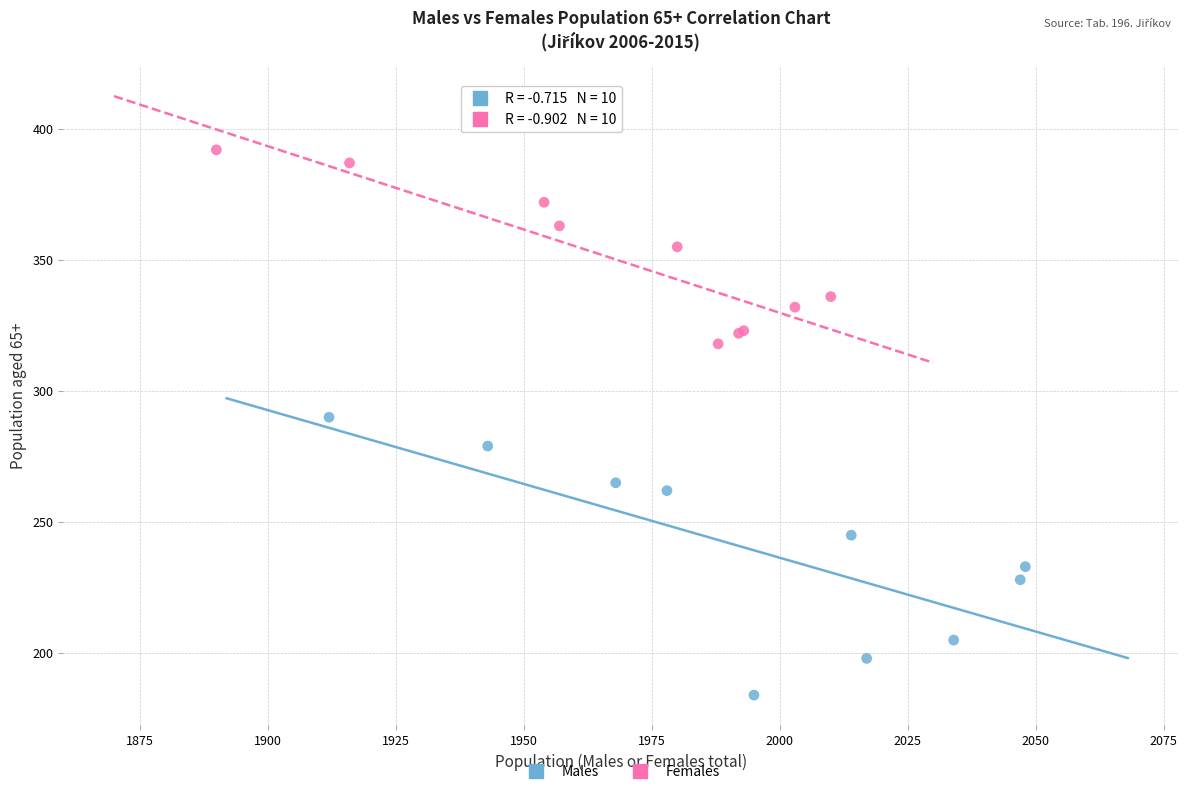

Which series contains the highest Y value?

Females